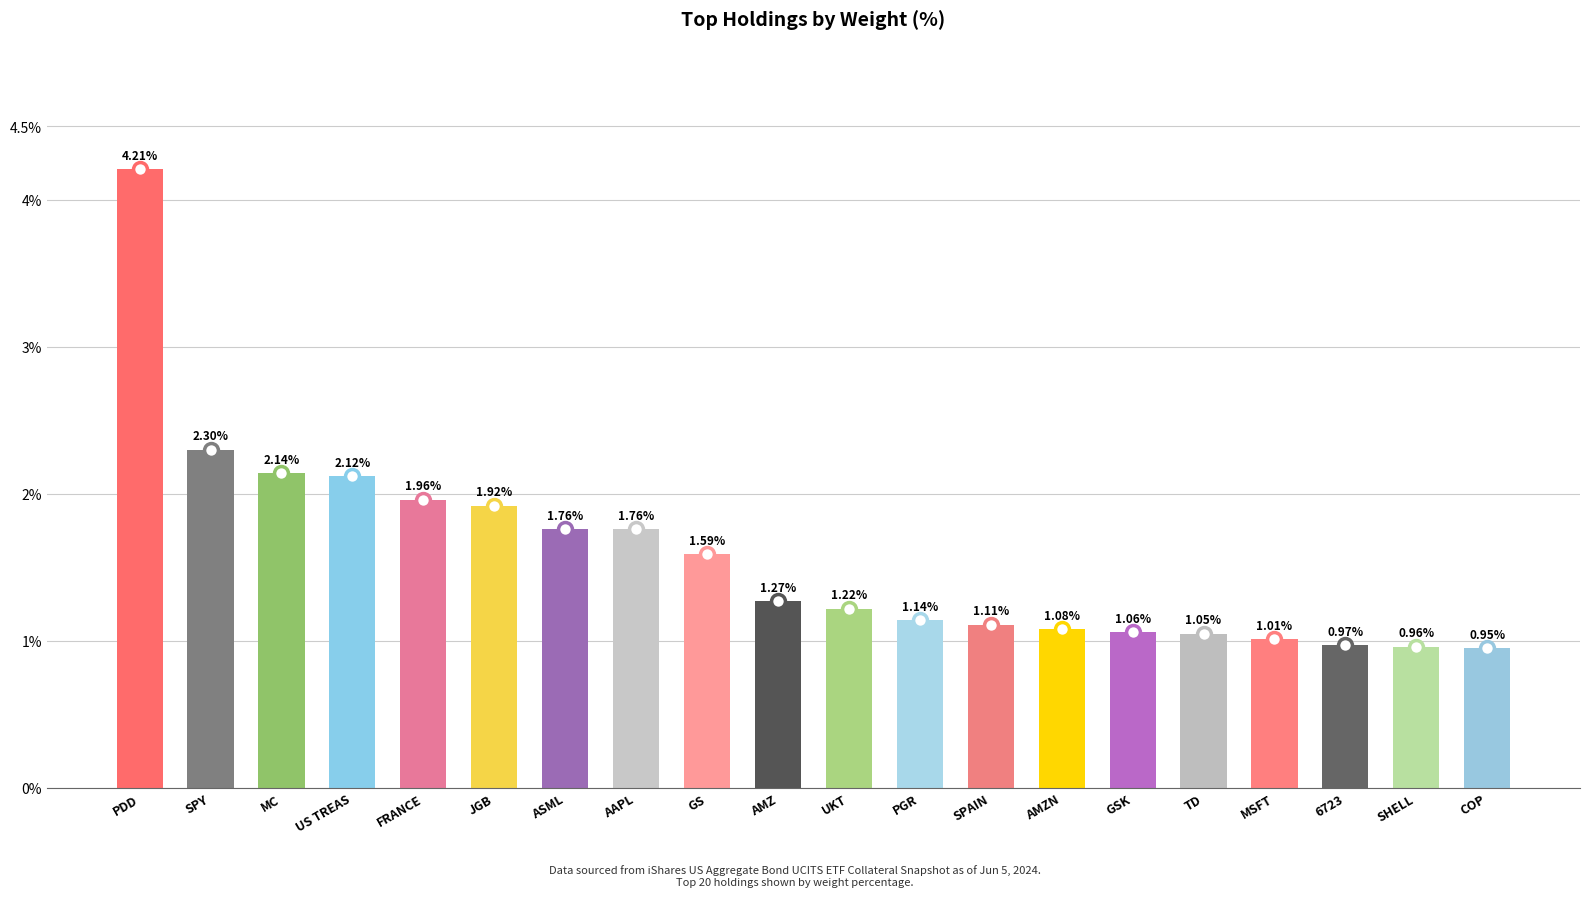

Which has a higher value, AMZN or AAPL?

AAPL